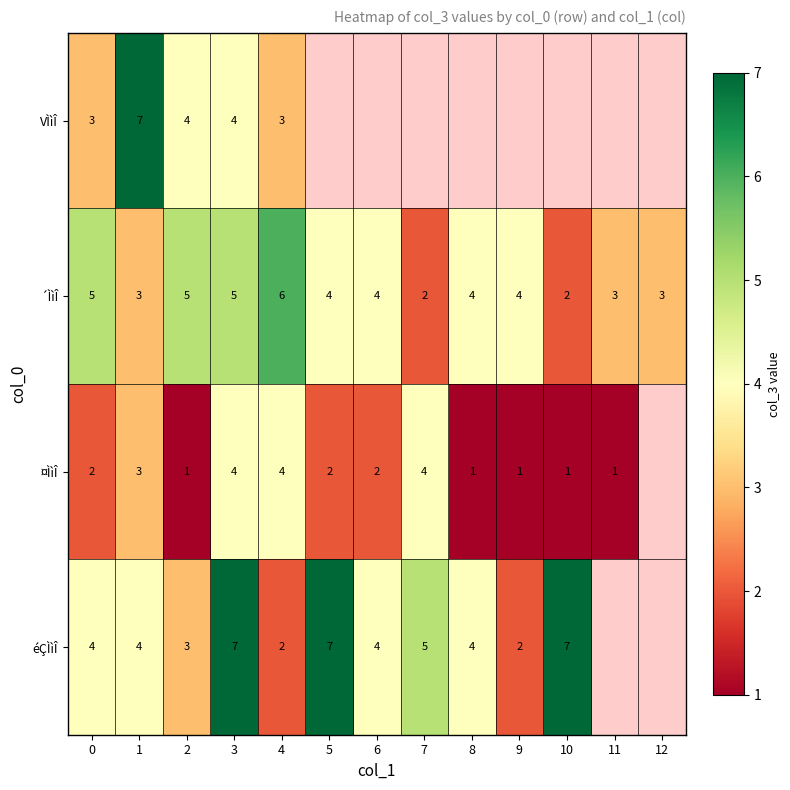

Between 6 and 4, which is larger?

4